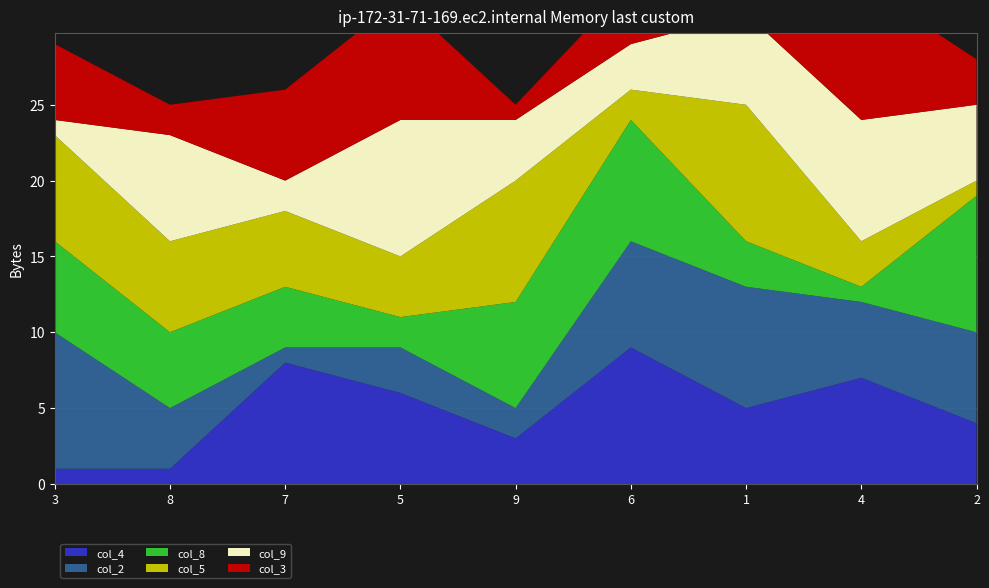

Reading left to right, extract all data points from this chart.

col_4: 1	1	8	6	3	9	5	7	4
col_2: 9	4	1	3	2	7	8	5	6
col_8: 6	5	4	2	7	8	3	1	9
col_5: 7	6	5	4	8	2	9	3	1
col_9: 1	7	2	9	4	3	6	8	5
col_3: 5	2	6	8	1	4	7	9	3